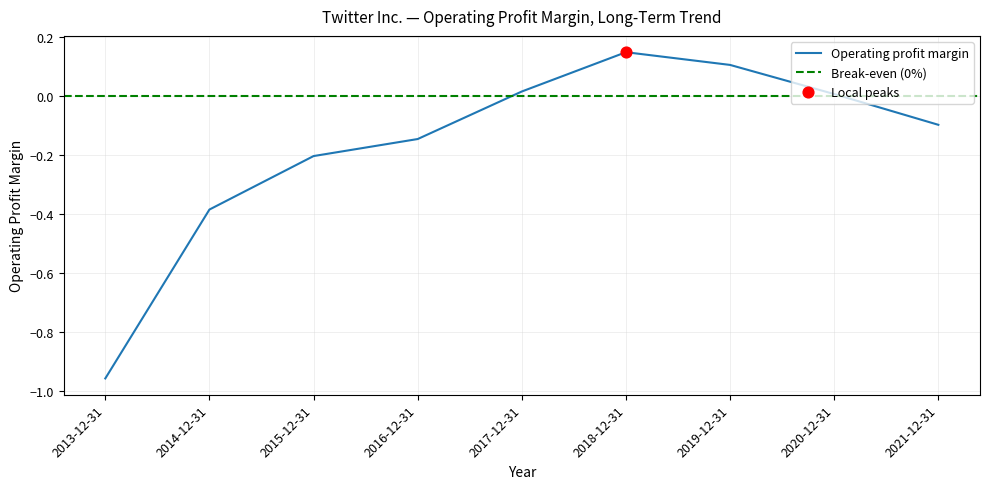

What is the change in value from 2016-12-31 to 2019-12-31?

+0.3